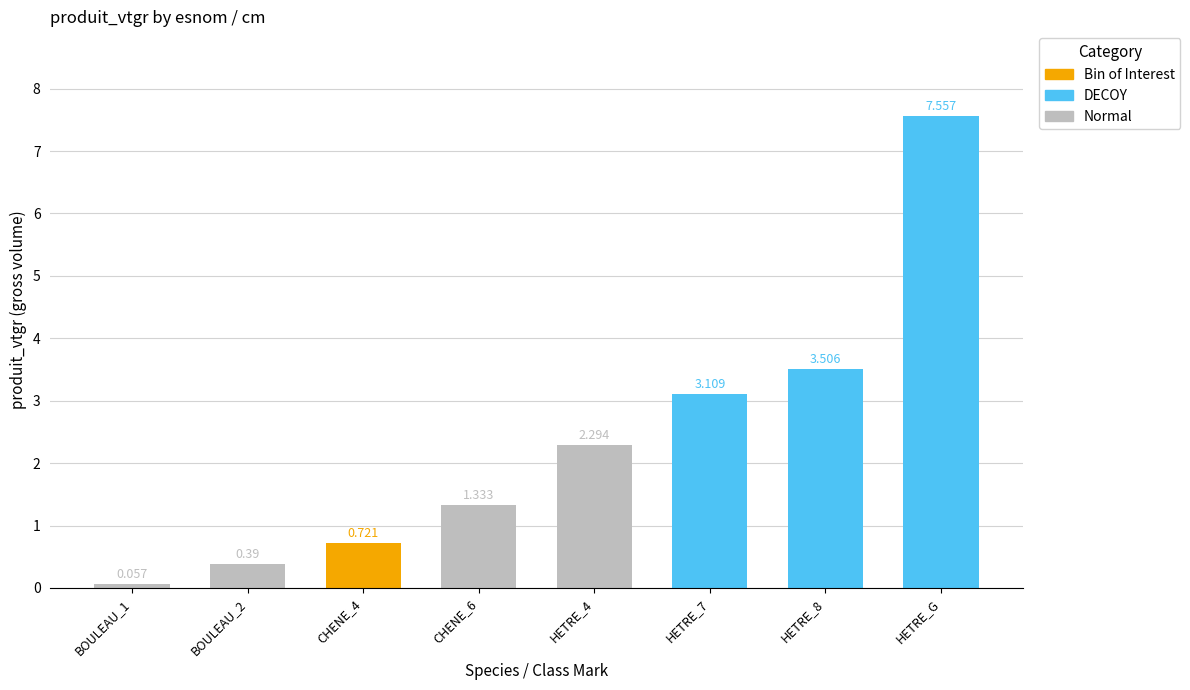

What is the change in value from CHENE_4 to HETRE_7?

+2.4